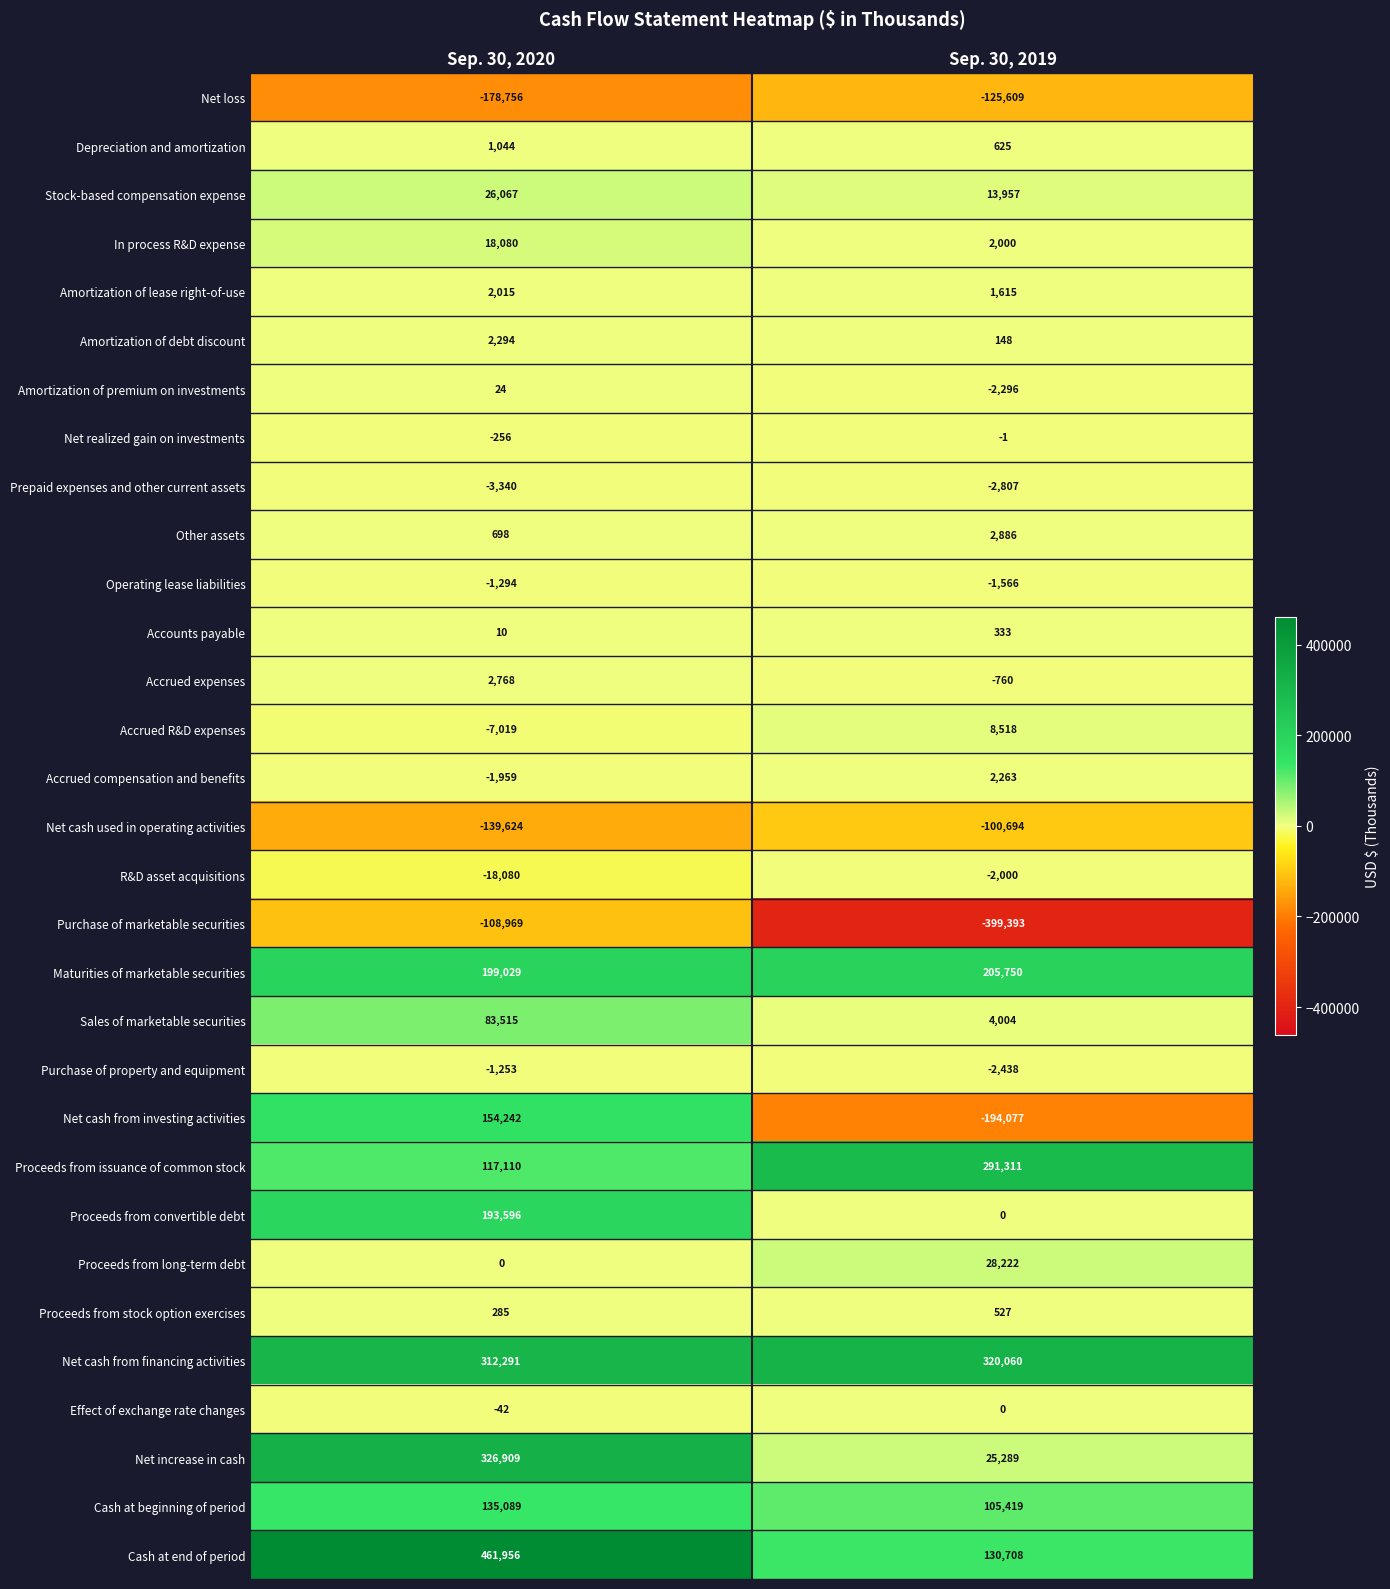

What is the difference between the Net cash used in operating activities values at Sep. 30, 2019 and Sep. 30, 2020?

38930